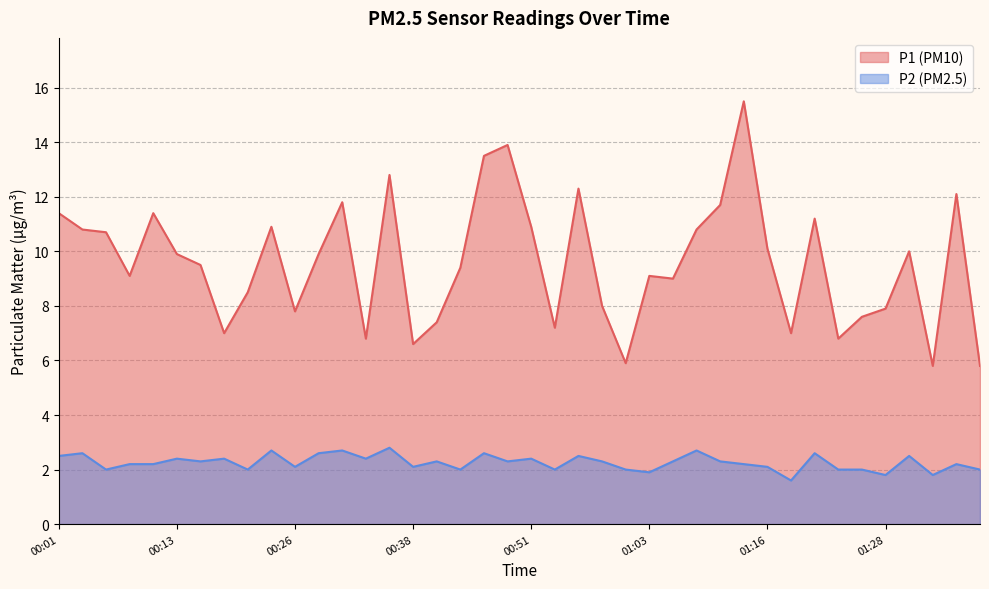

What is the maximum value for P1?

15.5